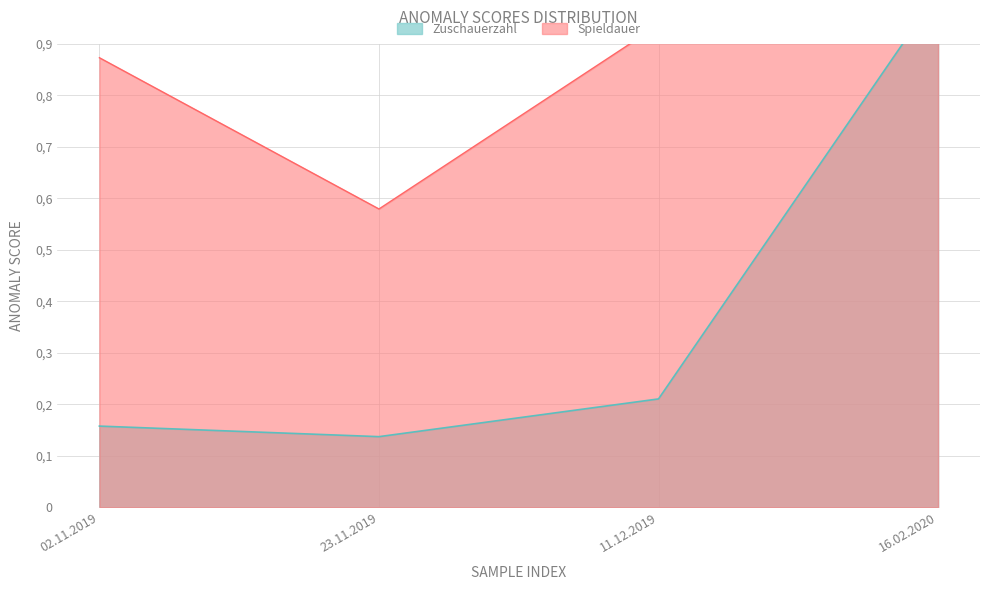

Where is the first local minimum for Spieldauer?

23.11.2019